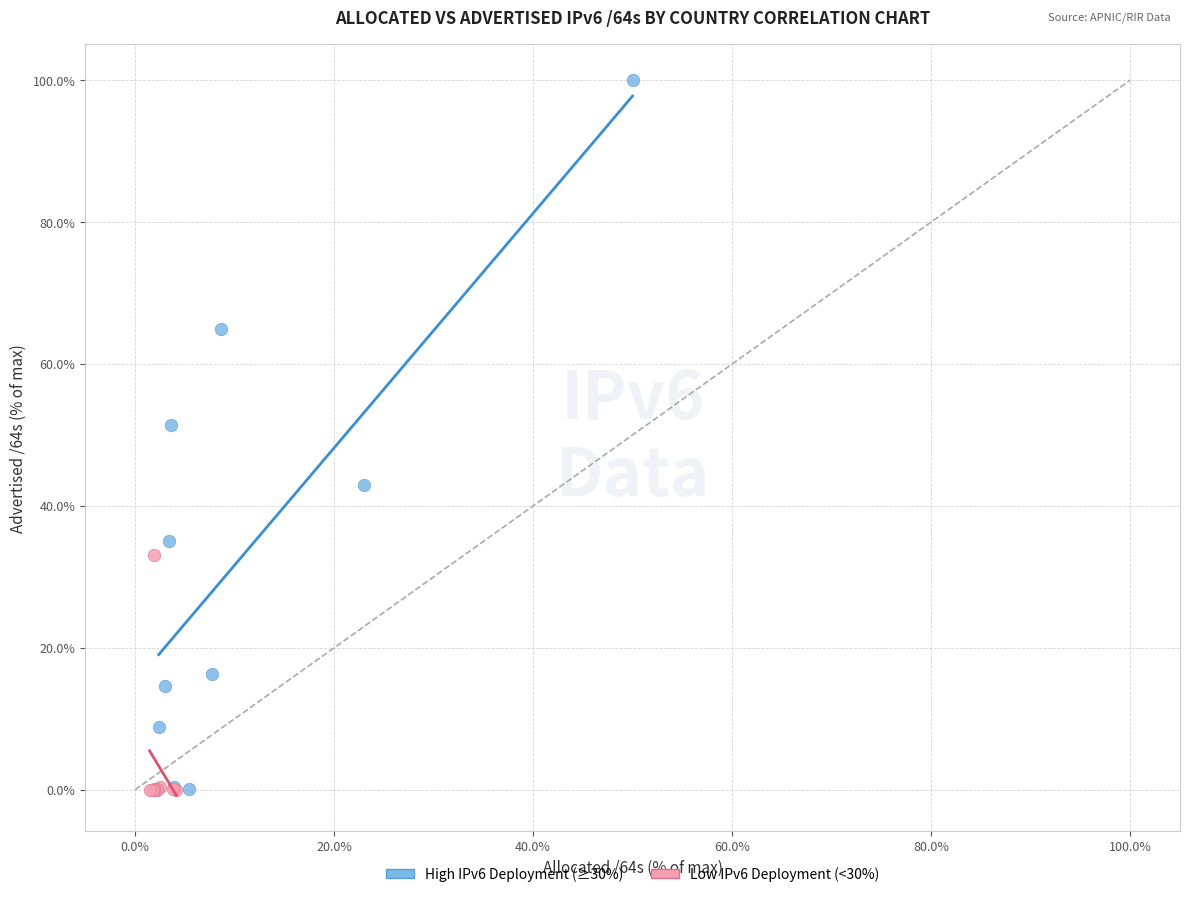

What are all the series names shown in the legend?

High IPv6 Deployment (≥30%), Low IPv6 Deployment (<30%)